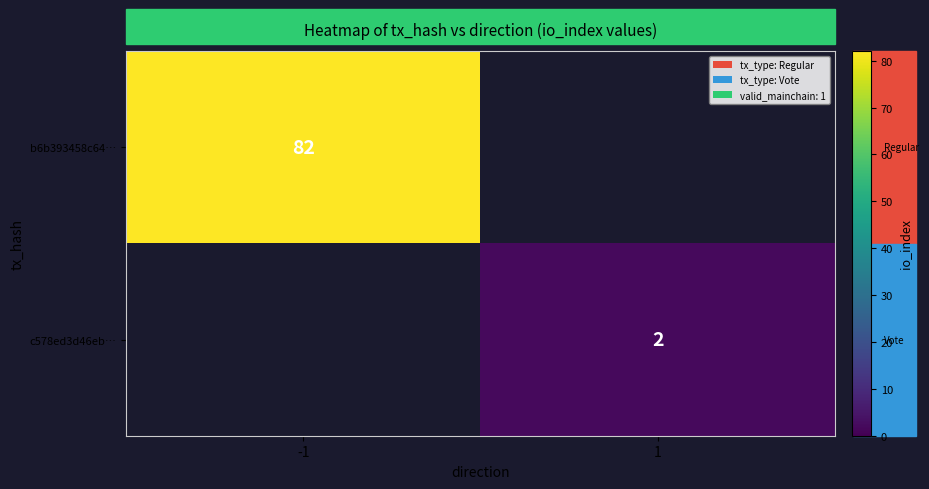

The c578ed3d46eb… series shows 2 at 1. True or false?

True